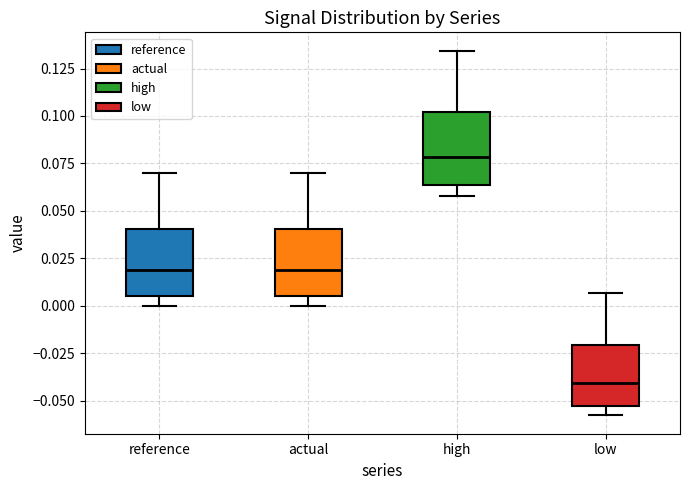

Which box's median line is the lowest?

low